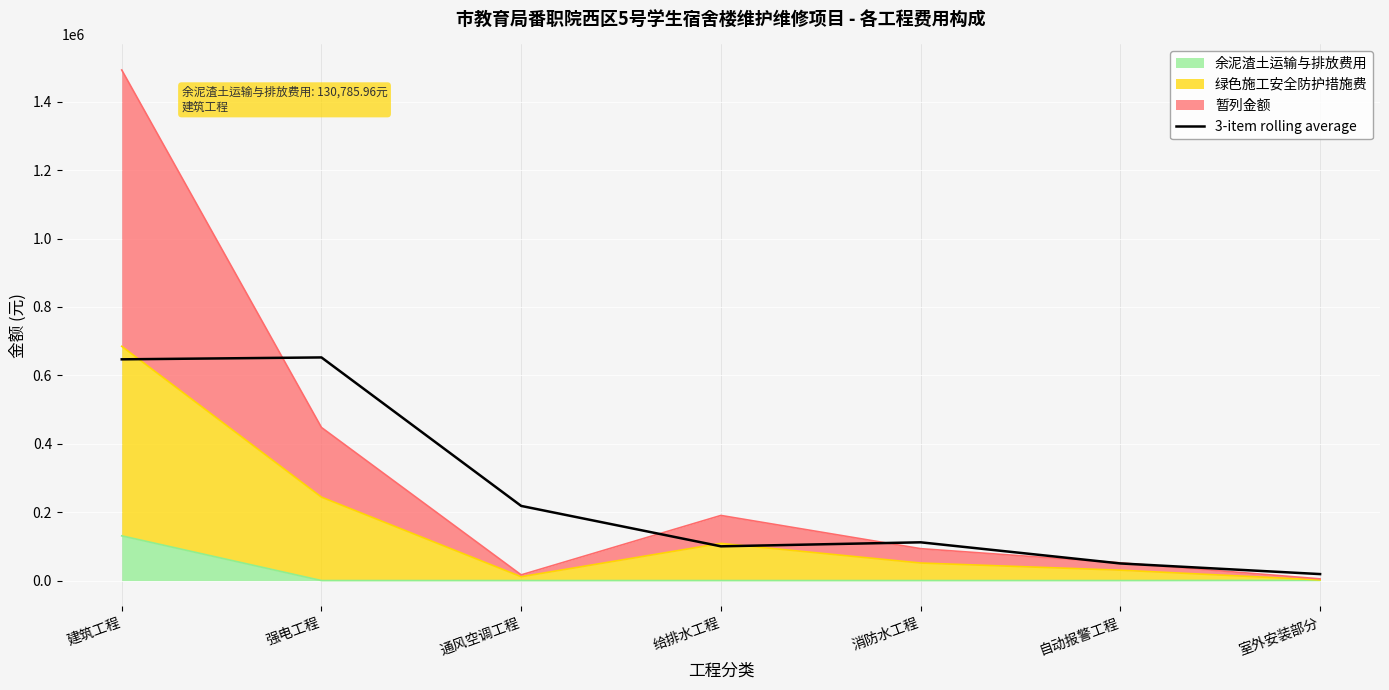

What is the smallest value displayed?

18931.3